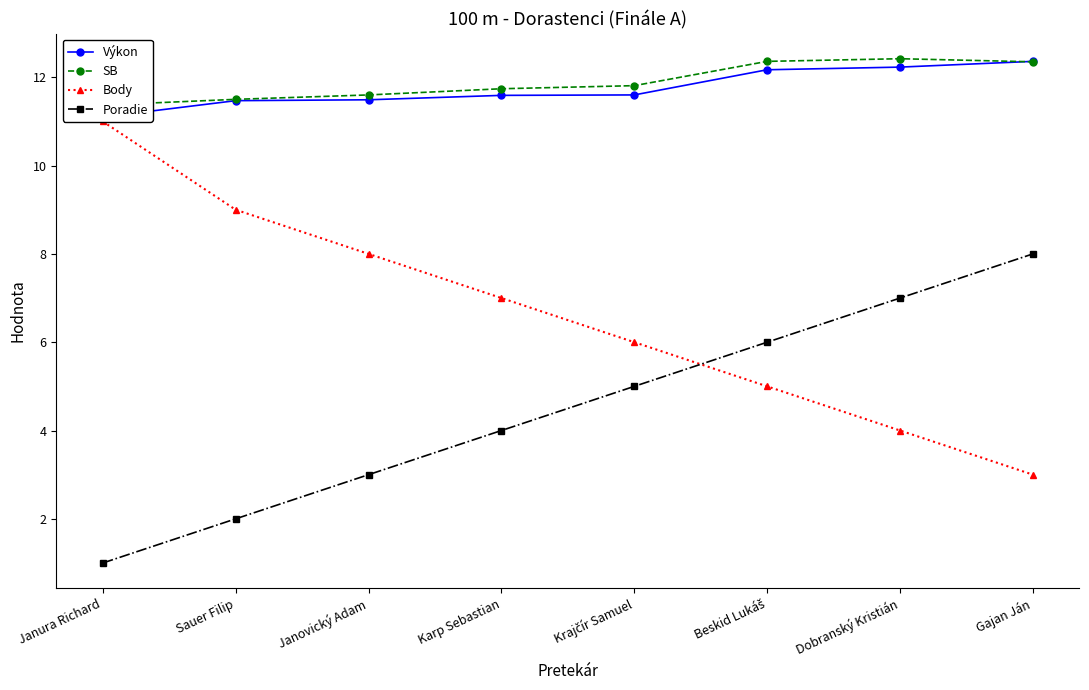

List the series in order of their peak value, highest first.

SB, Výkon, Body, Poradie